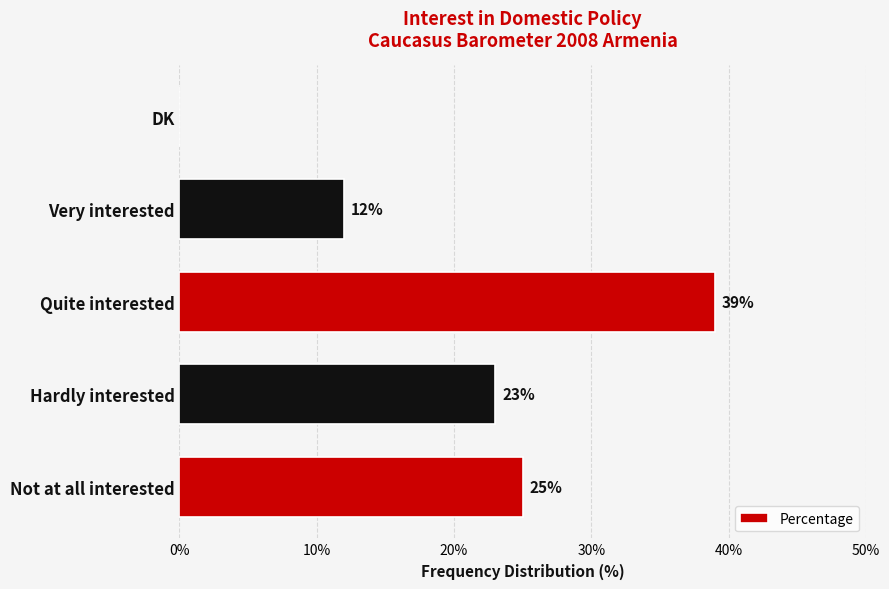

Reading bottom to top, extract all data points from this chart.

Not at all interested=25	Hardly interested=23	Quite interested=39	Very interested=12	DK=0